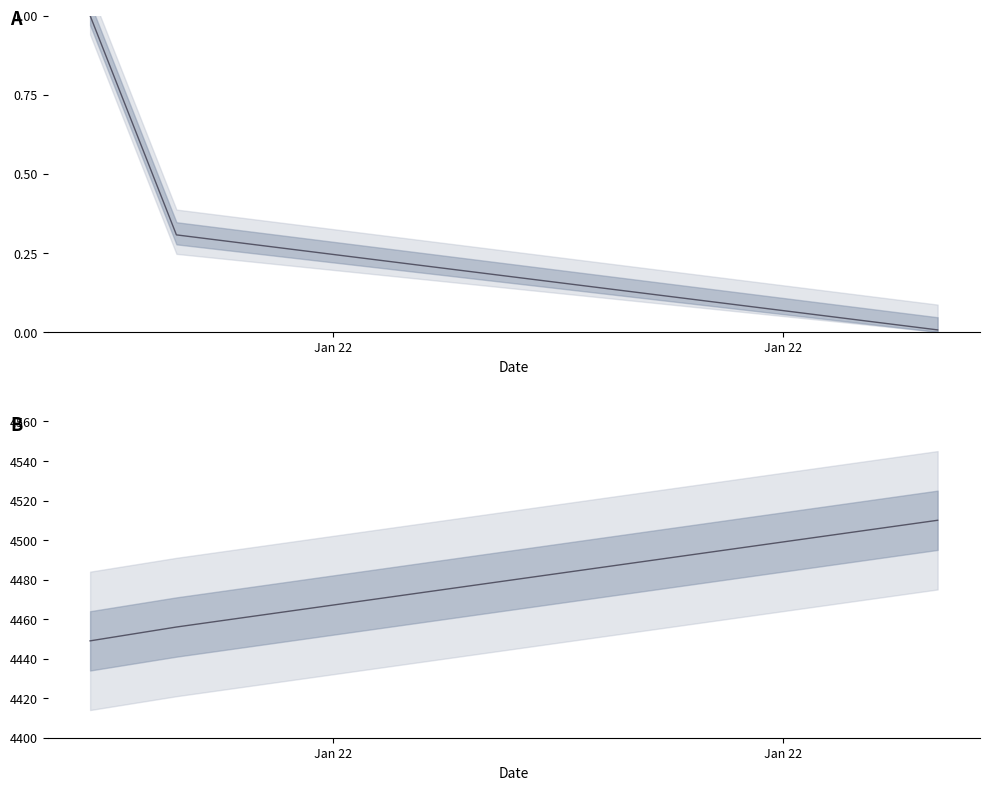

At which label is Height closest to 4479?

Jan 22